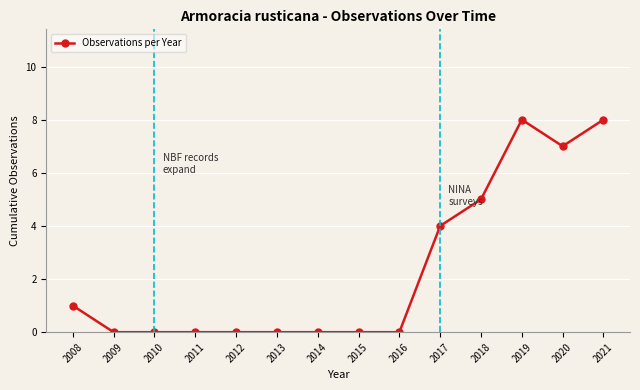

What is the difference between the maximum and minimum values?

8